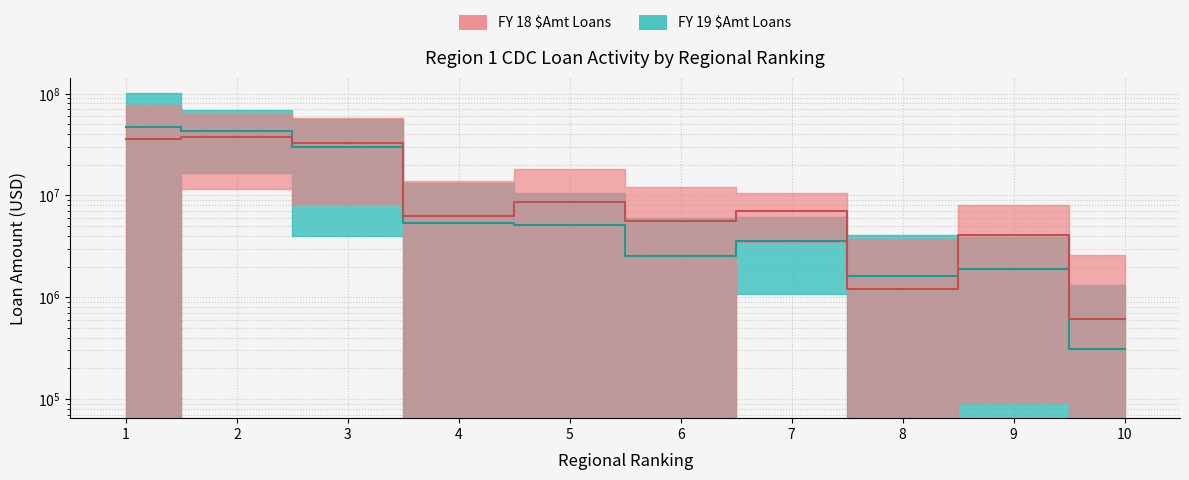

Reading left to right, extract all data points from this chart.

FY 18 $Amt Loans: 35425000	37523000	32757000	6285000	8623000	5662000	6970000	1204000	4092000	608000
FY 19 $Amt Loans: 47253000	43096000	30000000	5303000	5168000	2520000	3578000	1599000	1900000	311000